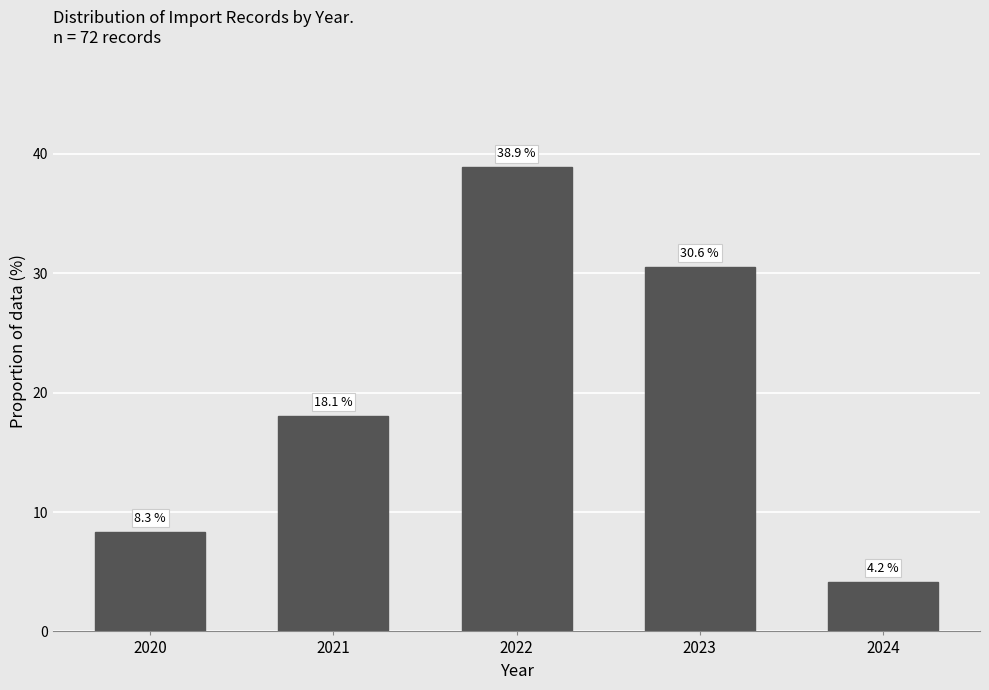

Reading left to right, list all the values displayed in this chart.

8.3	18.1	38.9	30.6	4.2